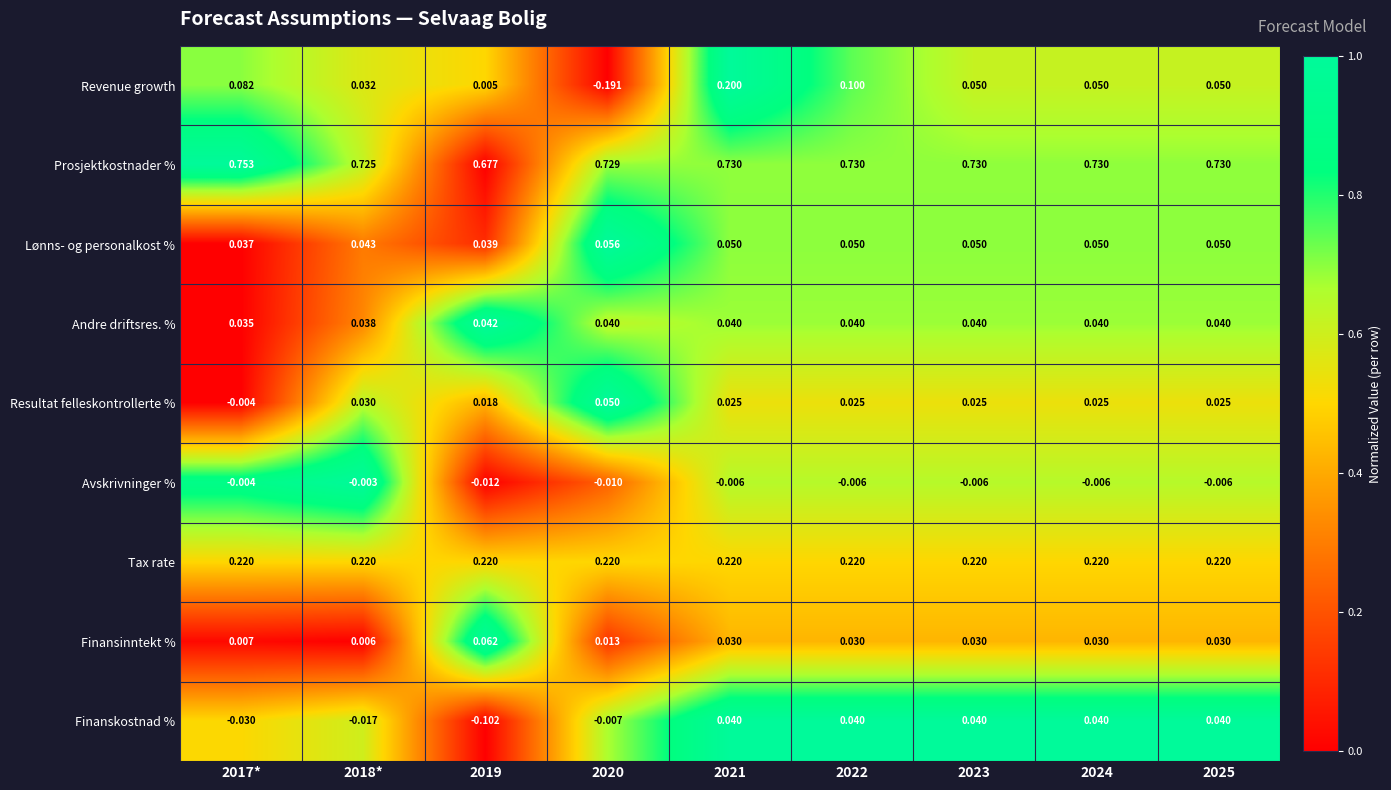

Is the value of Resultat felleskontrollerte % at 2017* greater than the value of Andre driftsres. % at 2018*?

No